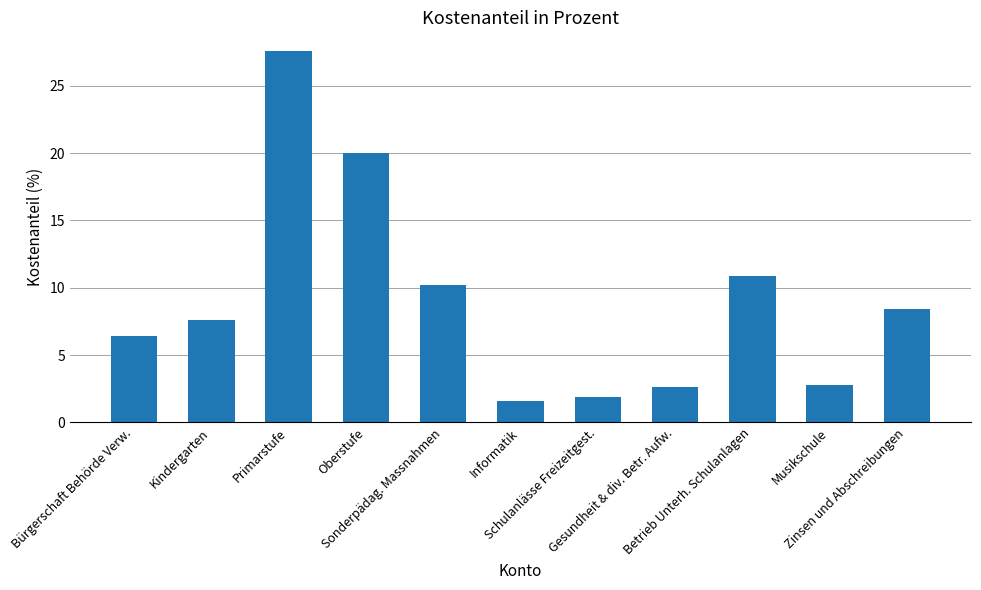

Does the chart contain any negative values?

No